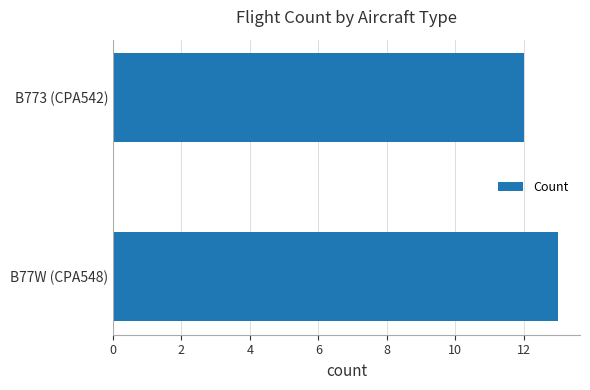

At which category does the chart reach its peak across all series?

B77W (CPA548)